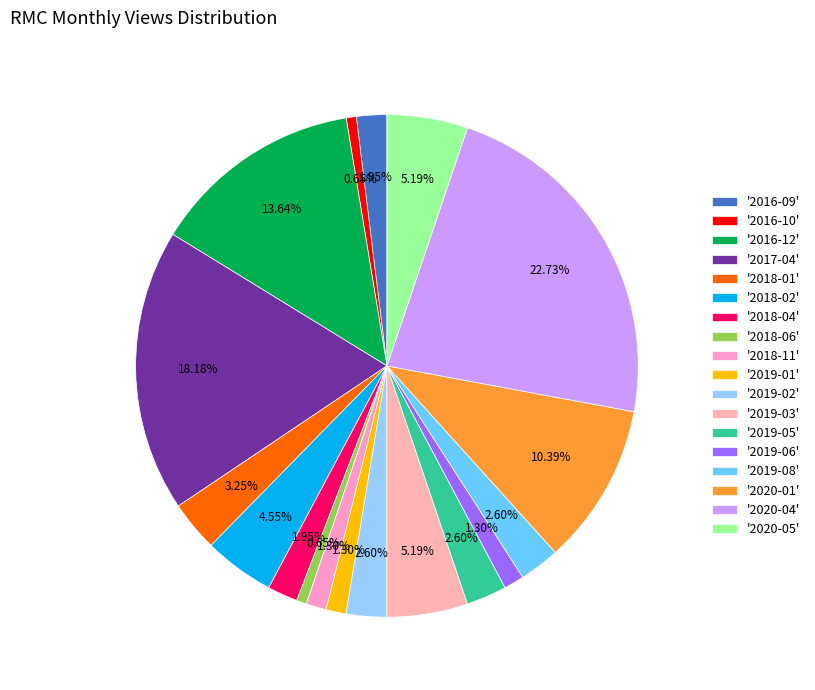

How many slices are in this pie chart?

18